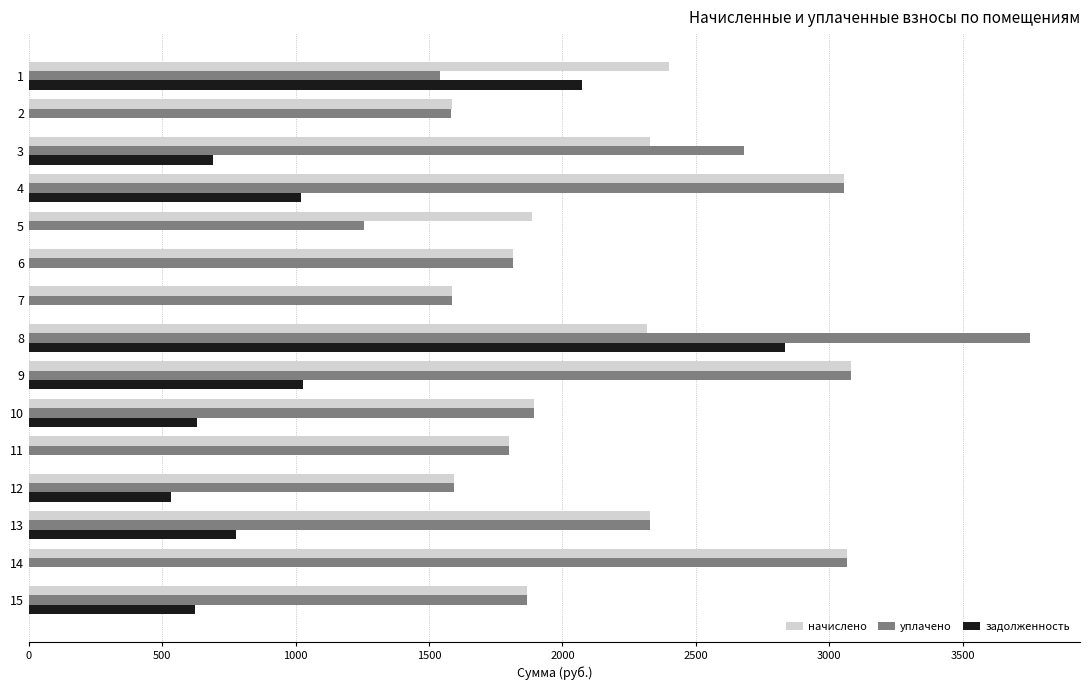

The value of задолженность at 2 is 0.0. True or false?

True